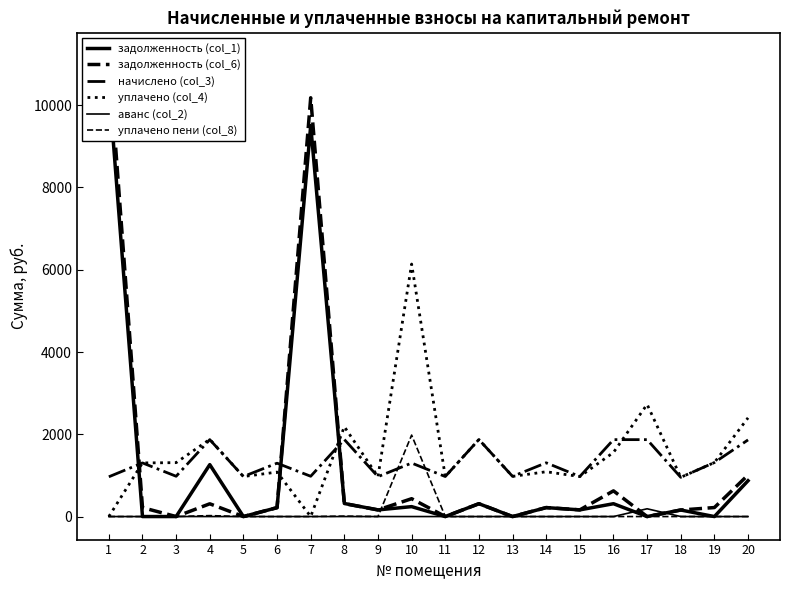

What is the sum of the задолженность (col_6) values at 8 and 17?

314.1